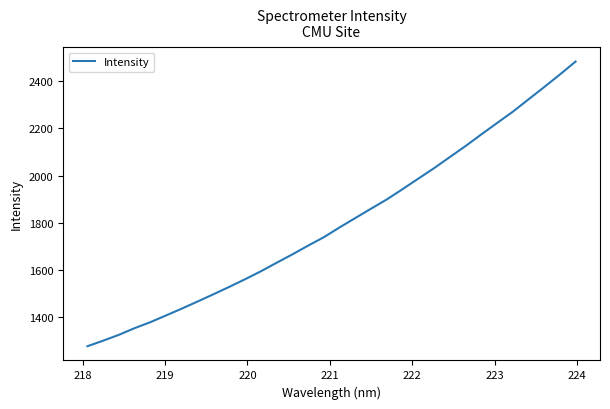

Reading right to left, what are all the values shown in this chart?

2483.4	2428.4	2375.2	2323.1	2270.6	2222.9	2174.7	2125.5	2078.8	2031.8	1987.7	1943.1	1899.7	1860.6	1821.0	1781.3	1739.8	1704.1	1667.0	1631.5	1595.4	1561.8	1529.6	1498.5	1468.0	1437.9	1409.0	1380.4	1355.0	1326.8	1301.9	1278.4